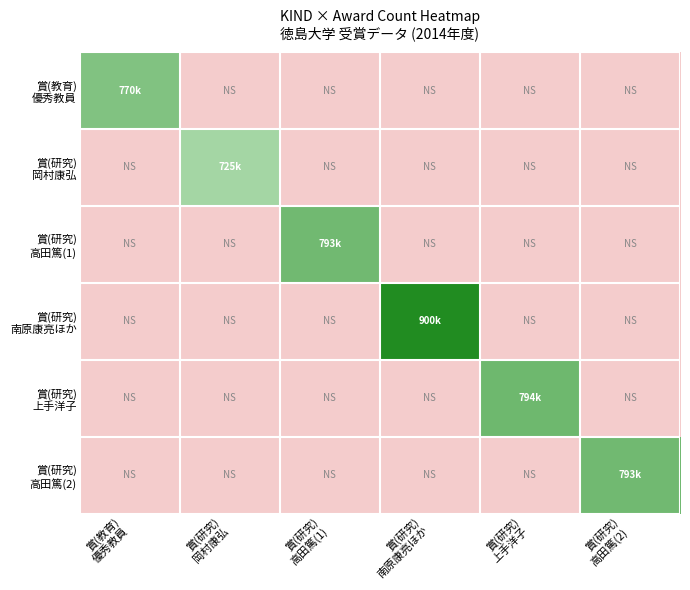

Which series has the largest range (max minus min)?

賞(研究) 南原康亮ほか